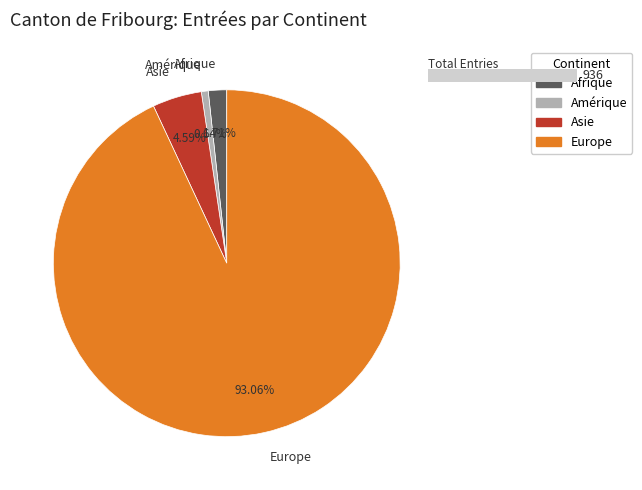

Which category accounts for the majority?

Europe